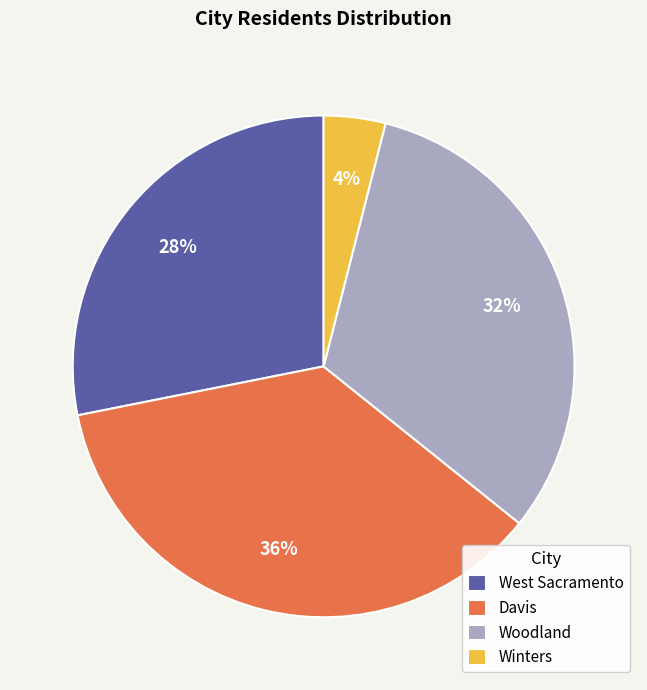

Rank the categories by value from lowest to highest.

Winters, West Sacramento, Woodland, Davis